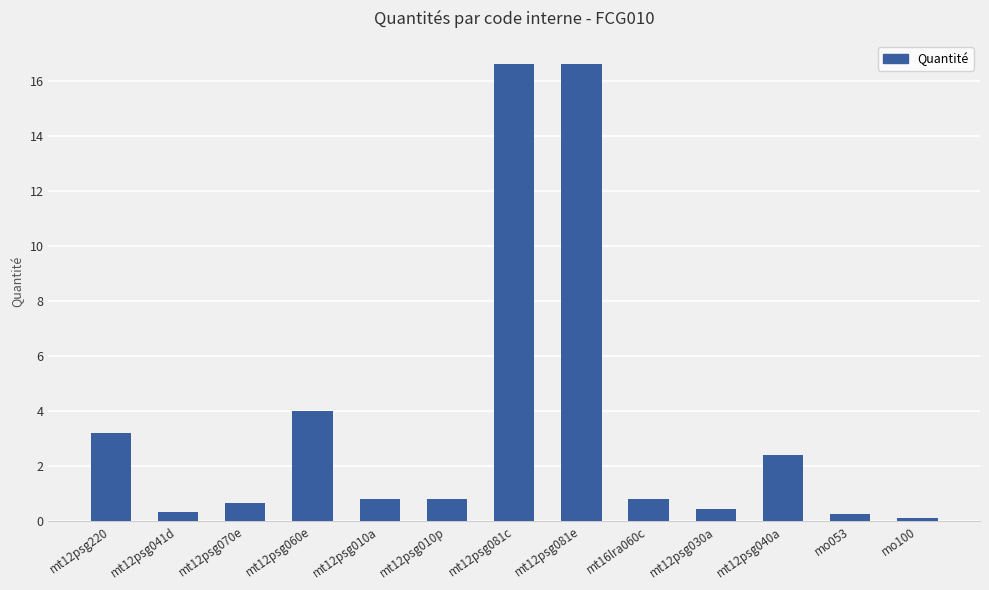

How many series are shown in this chart?

1